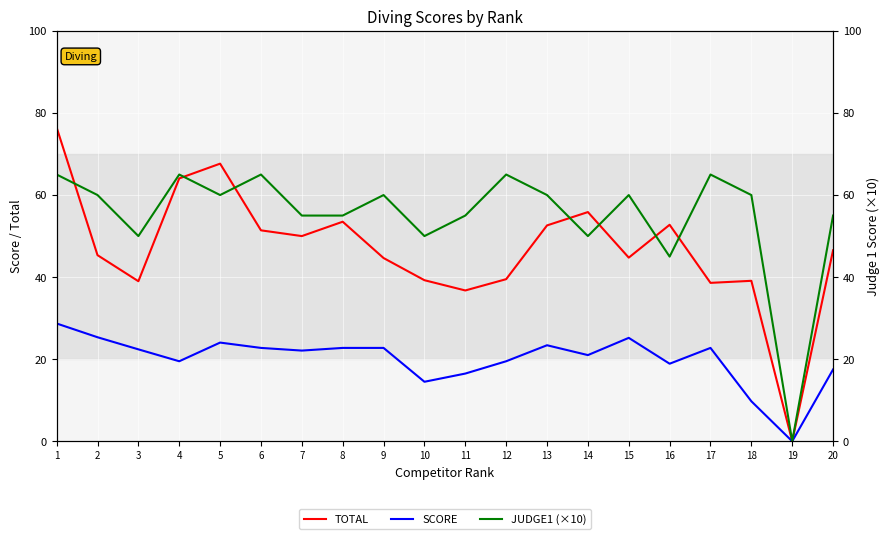

At which category does SCORE reach its first local peak?

5